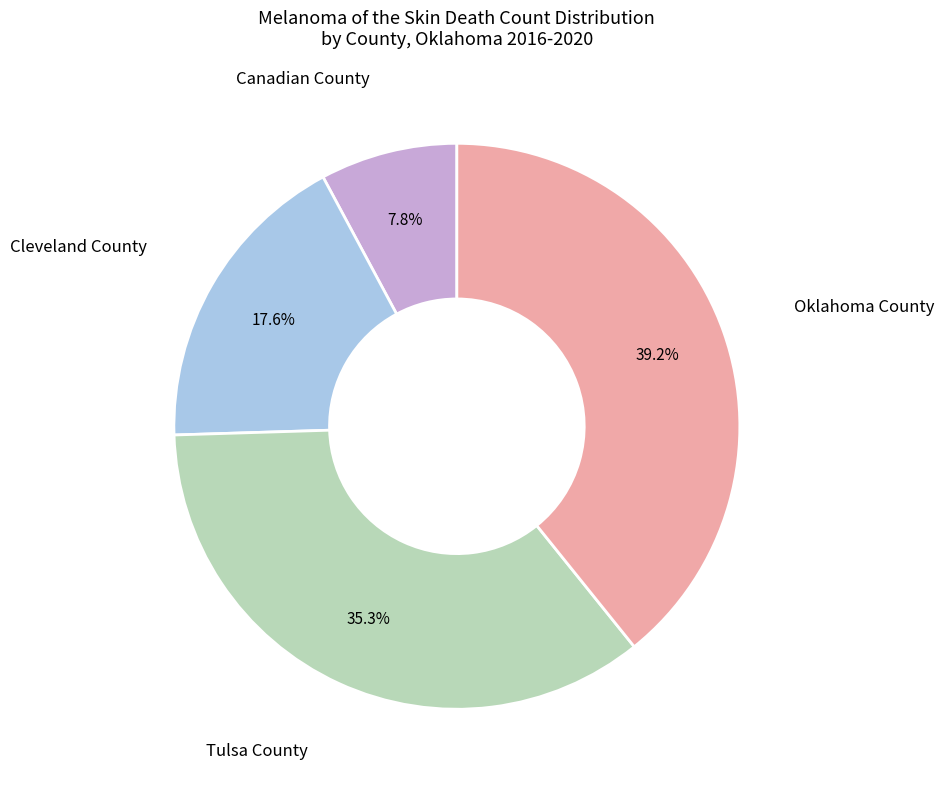

Between Cleveland County and Tulsa County, which is larger?

Tulsa County